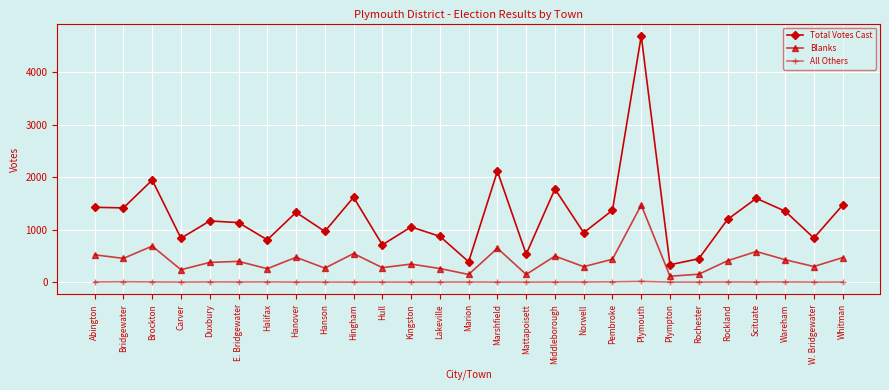

Where does the Blanks series first go above 396?

Abington